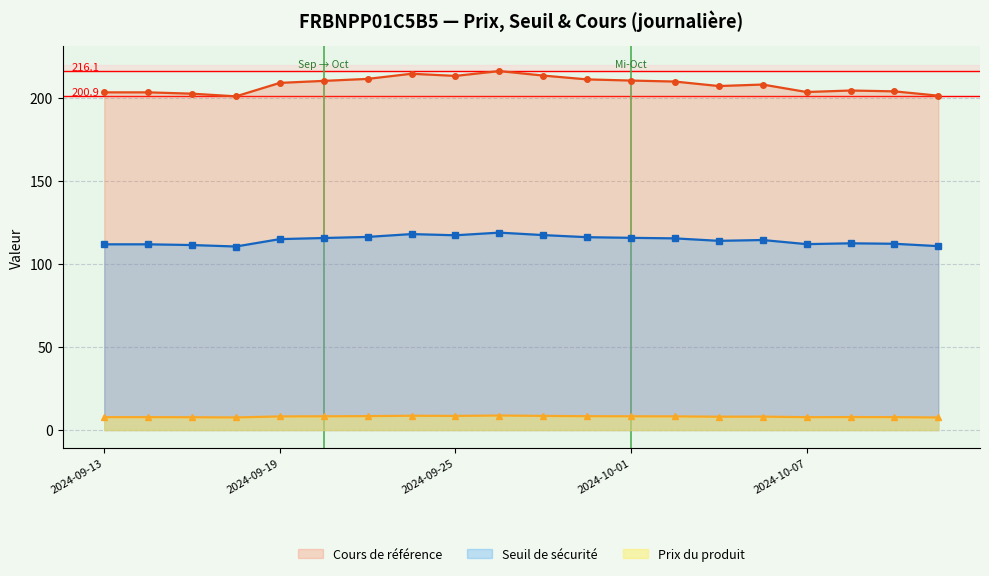

True or false: Prix du produit has more than 0 points higher than both neighbors.

True